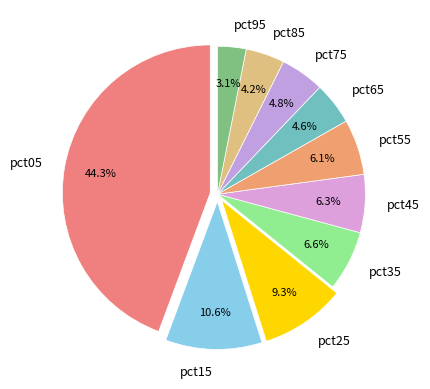

Is there any slice that represents more than half of the pie?

No